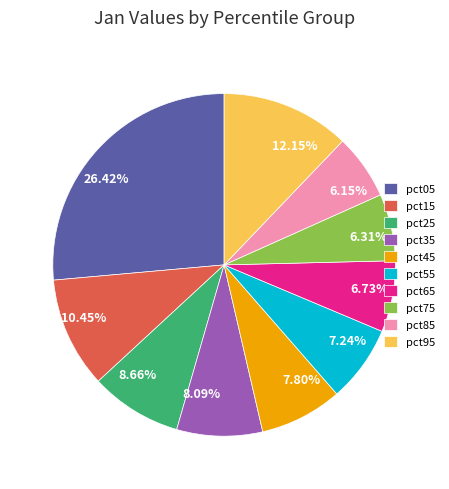

Does any single category account for the majority?

No